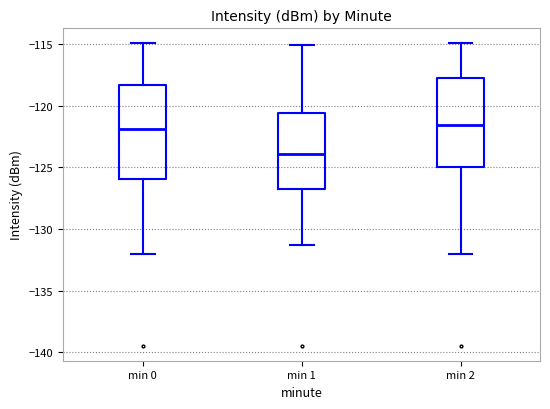

Reading left to right, read every box against the y-axis: the position of its median line, the range the box covers, and the ends of its whiskers. The values are not printed on the chart, so give them approximately, as read against the axis.

min 0: median -122.0, box -126.0 to -118.5, whiskers -132.0 to -115.0
min 1: median -124.0, box -127.0 to -120.5, whiskers -131.5 to -115.0
min 2: median -121.5, box -125.0 to -117.5, whiskers -132.0 to -115.0